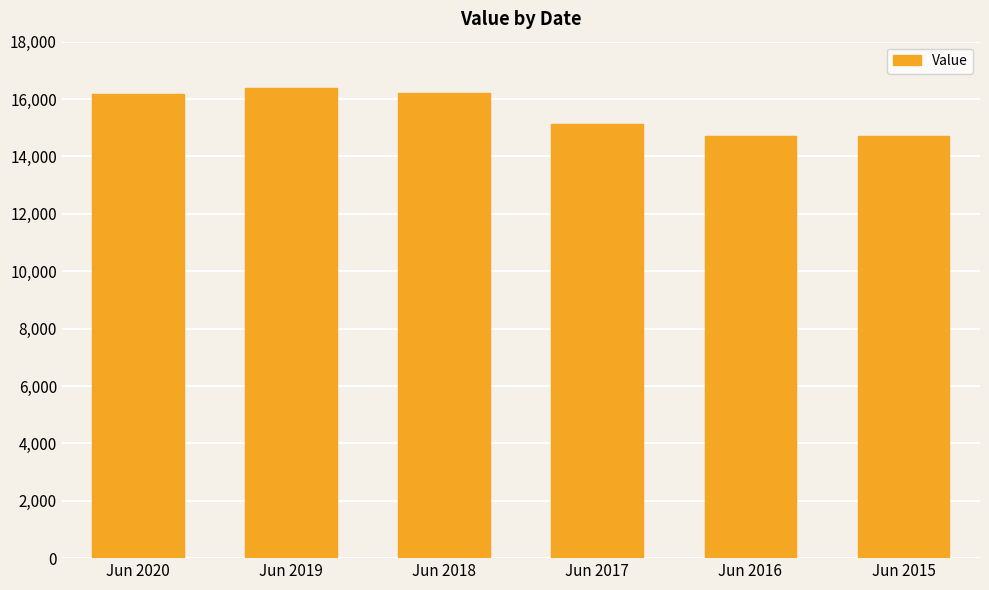

Between Jun 2019 and Jun 2018, which is larger?

Jun 2019